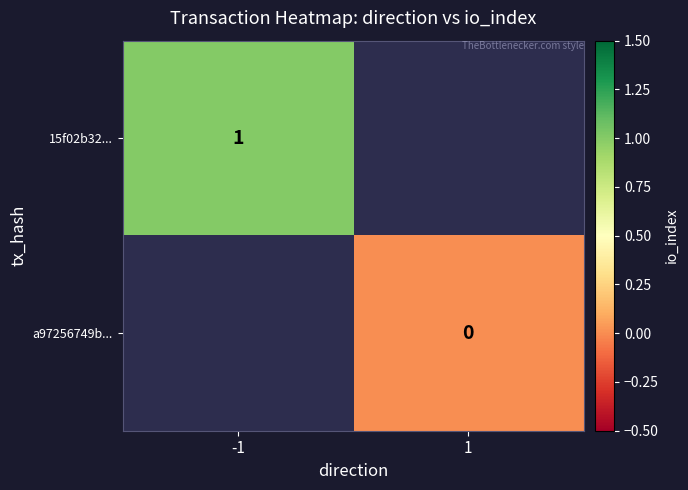

The 15f02b32... series shows 2 at -1. True or false?

False